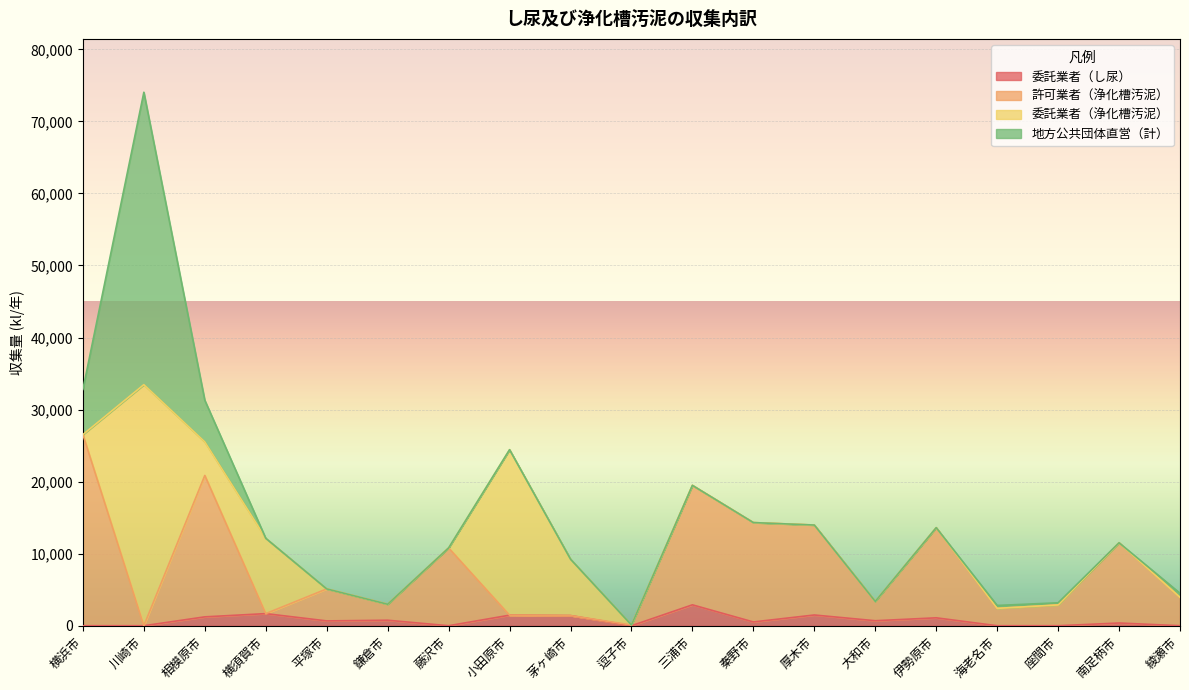

Where is the first local maximum for 許可業者（浄化槽汚泥）?

相模原市